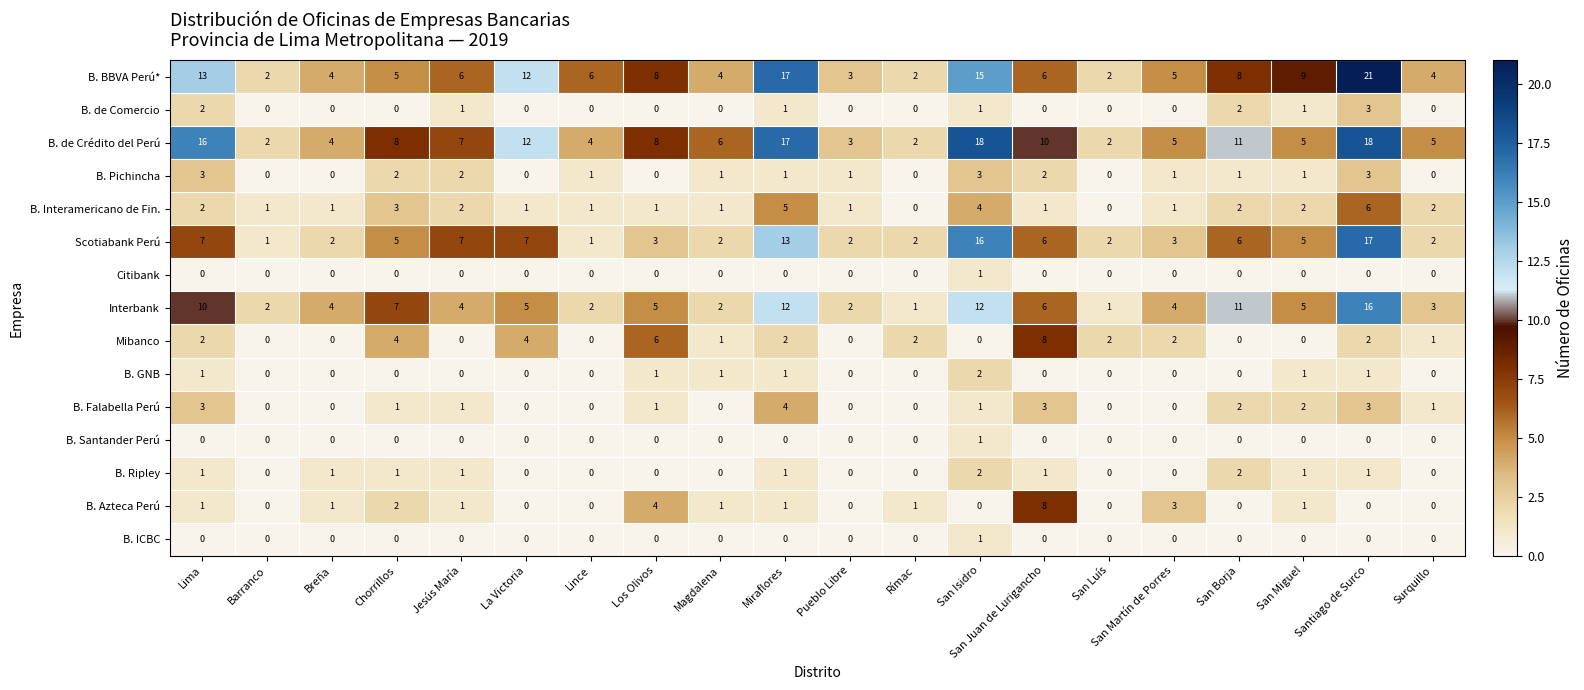

Which series changed the most between Lince and San Borja?

Interbank